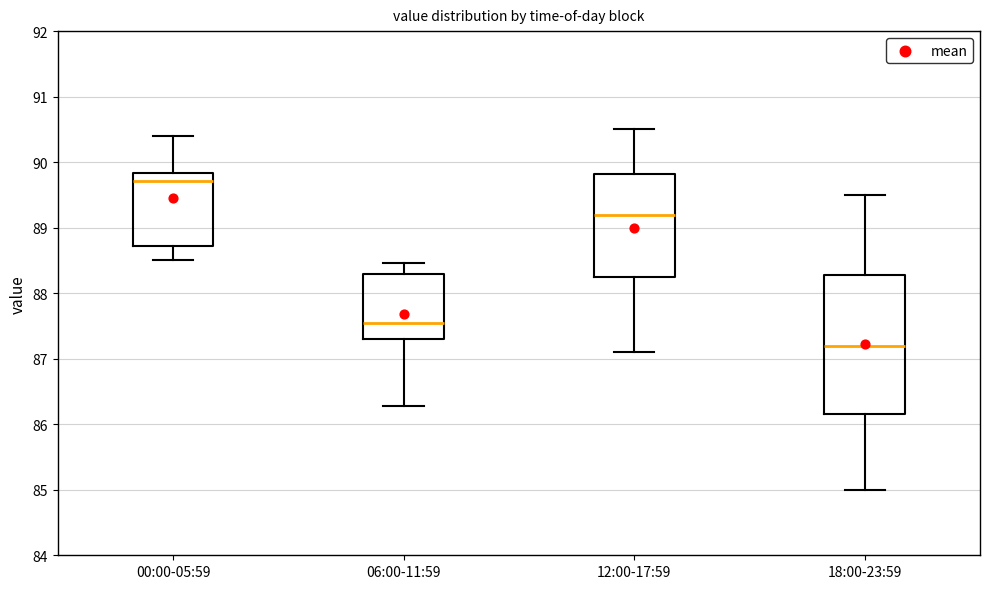

Reading left to right, read every box against the y-axis: the position of its median line, the range the box covers, and the ends of its whiskers. The values are not printed on the chart, so give them approximately, as read against the axis.

00:00-05:59: median 89.7, box 88.7 to 89.8, whiskers 88.5 to 90.4
06:00-11:59: median 87.6, box 87.3 to 88.3, whiskers 86.3 to 88.5
12:00-17:59: median 89.2, box 88.3 to 89.8, whiskers 87.1 to 90.5
18:00-23:59: median 87.2, box 86.2 to 88.3, whiskers 85.0 to 89.5